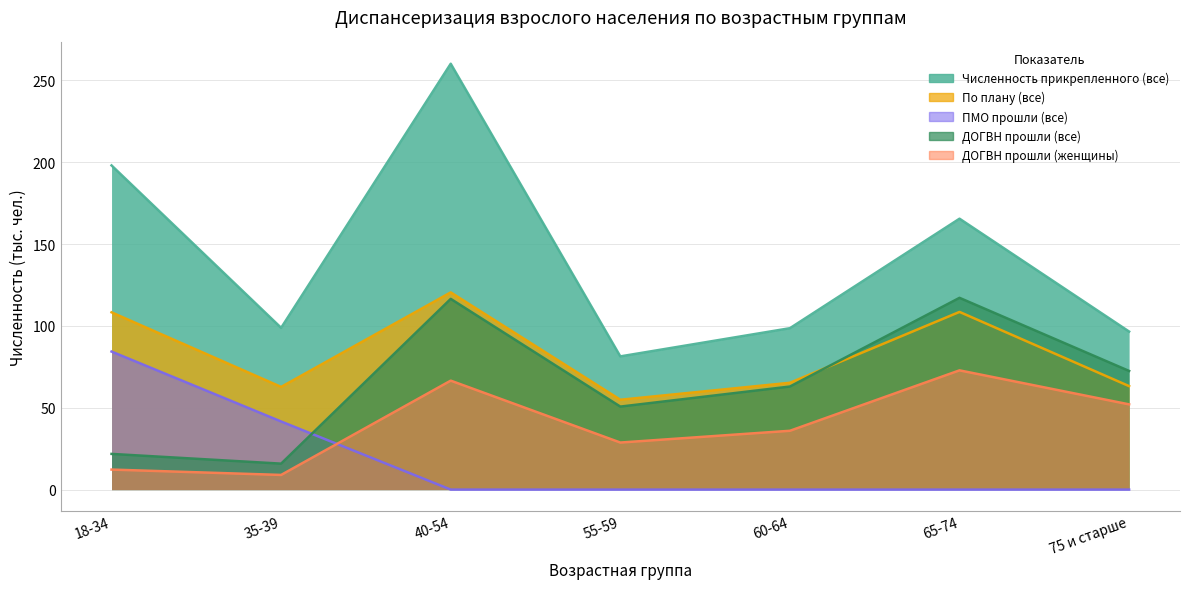

Which series has the largest total across all categories?

Численность прикрепленного (все)